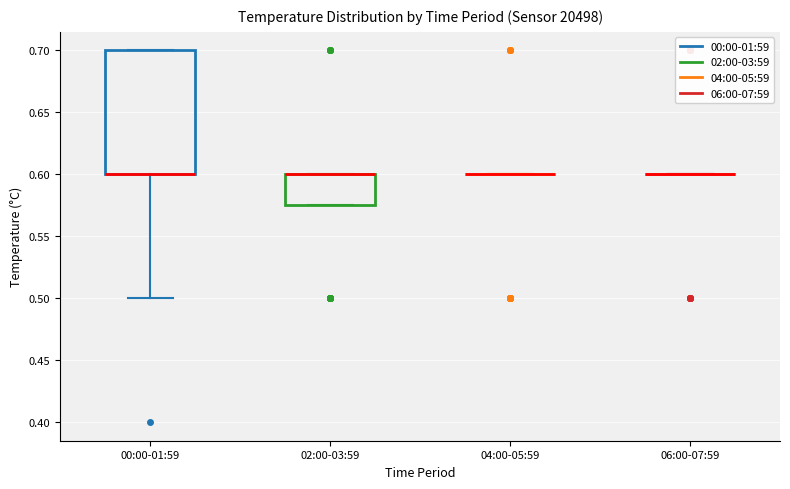

Reading left to right, read every box against the y-axis: the position of its median line, the range the box covers, and the ends of its whiskers. The values are not printed on the chart, so give them approximately, as read against the axis.

00:00-01:59: median 0.600 (drawn on the box's lower edge), box 0.600 to 0.700, whiskers 0.500 to 0.700
02:00-03:59: median 0.600 (drawn on the box's upper edge), box 0.575 to 0.600, whiskers 0.575 to 0.600
04:00-05:59: box collapsed to a line at 0.600, whiskers 0.600 to 0.600
06:00-07:59: box collapsed to a line at 0.600, whiskers 0.600 to 0.600